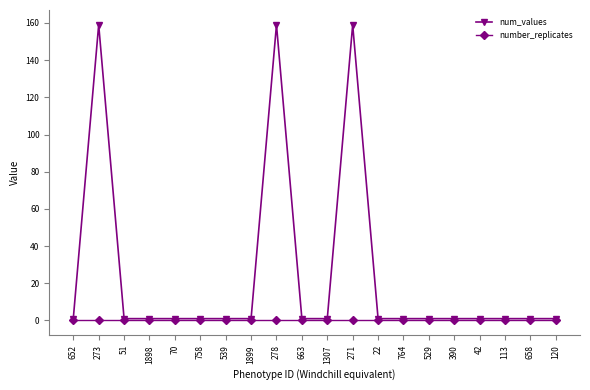

Reading left to right, extract all data points from this chart.

num_values: 1	159	1	1	1	1	1	1	159	1	1	159	1	1	1	1	1	1	1	1
number_replicates: 0	0	0	0	0	0	0	0	0	0	0	0	0	0	0	0	0	0	0	0